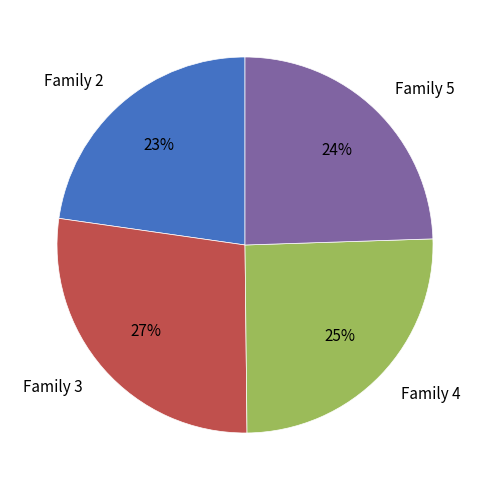

True or false: Family 3 accounts for 27% of the total.

True